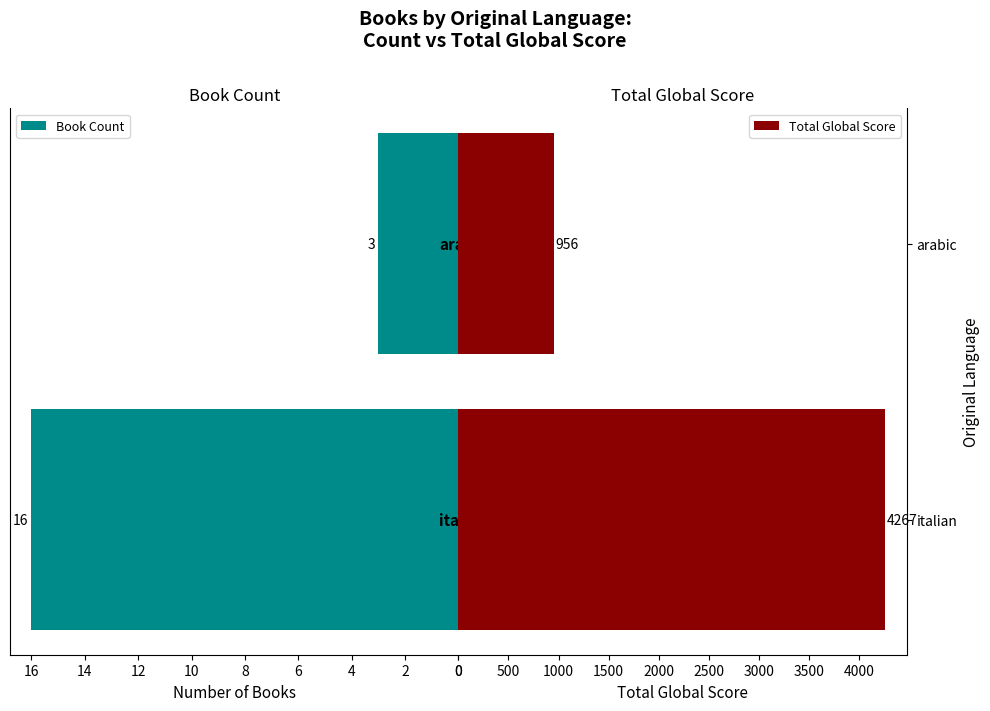

What is the sum of all Book Count values?

19